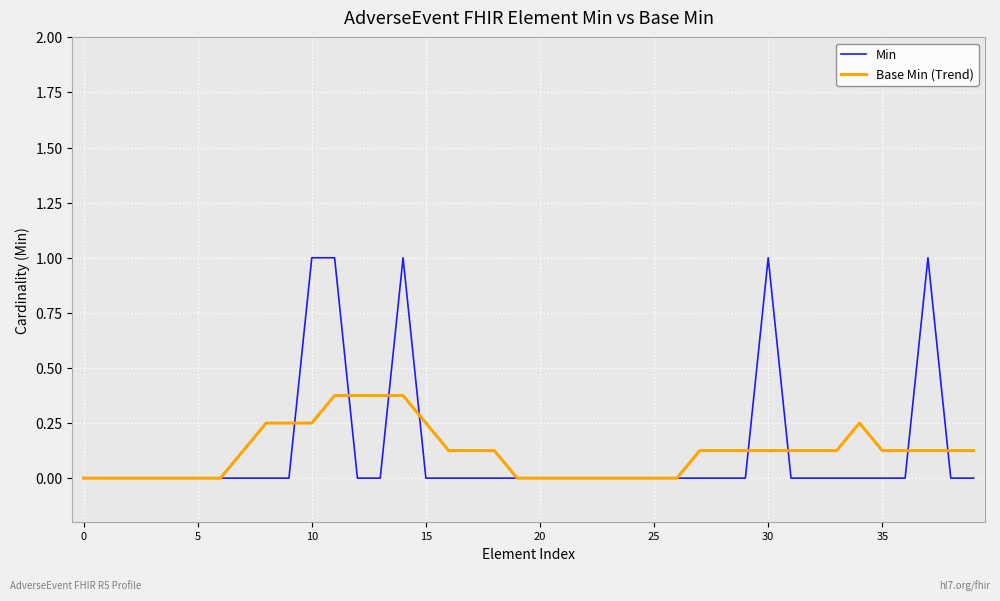

List the series in order of their peak value, highest first.

Min, Base Min (Trend)